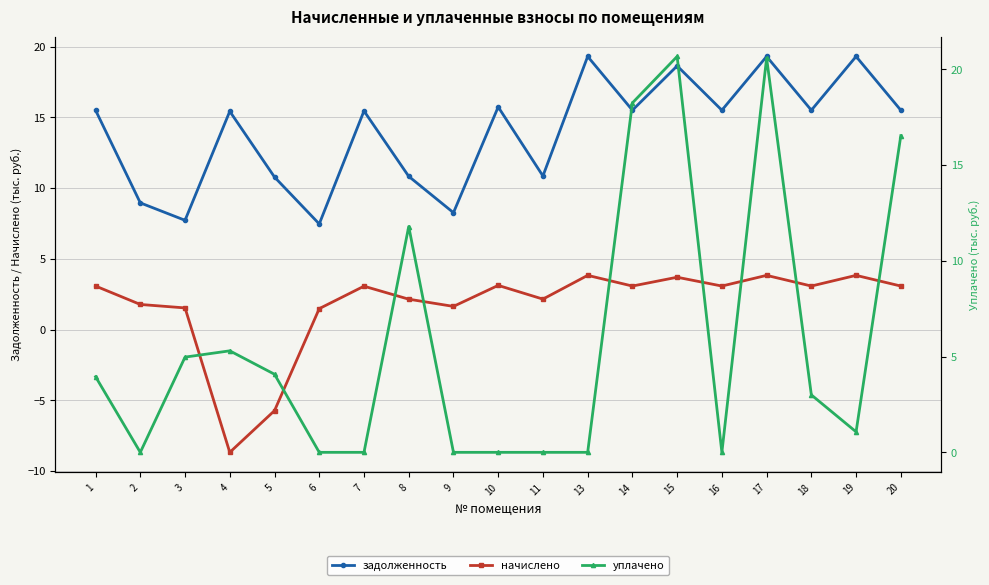

True or false: уплачено has a value of 0.0 at 16.

True